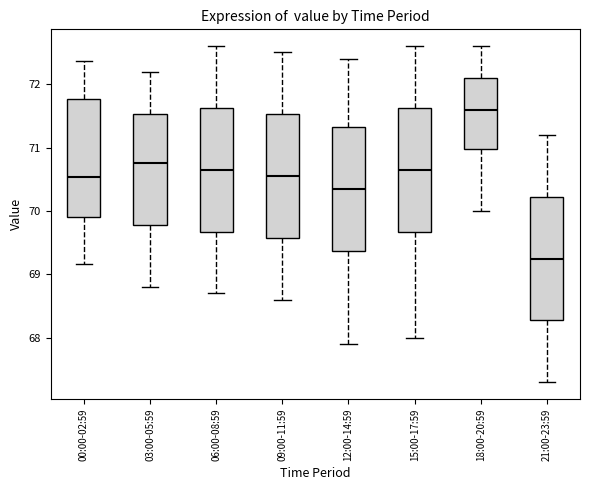

Where does the upper whisker of the box for 18:00-20:59 end on the y-axis? The values are not printed on the chart, so give them approximately, as read against the axis.

72.6